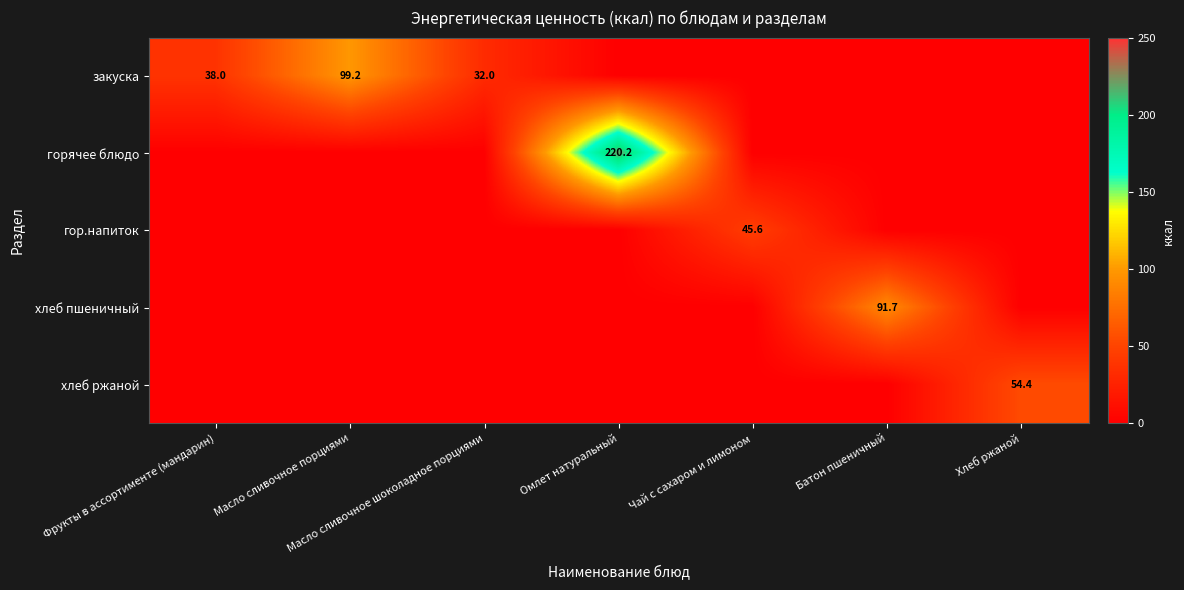

Is it true that закуска equals -56.8 at Омлет натуральный?

False